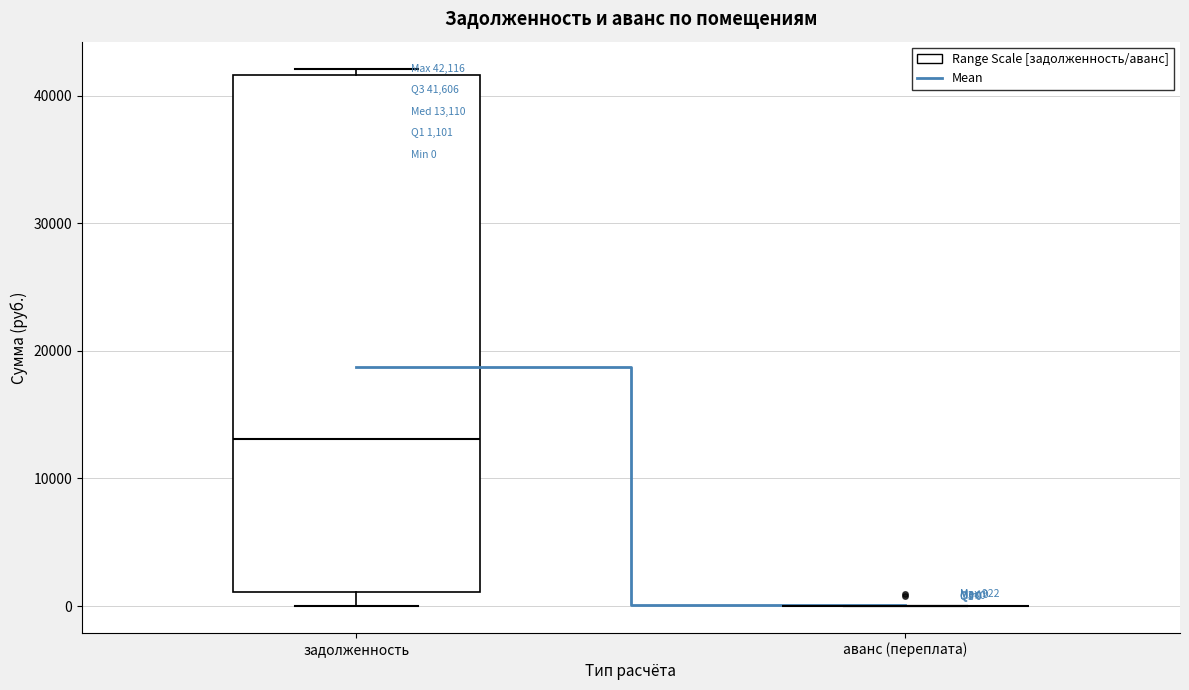

Which box is the tallest, from its lower edge to its upper edge?

задолженность